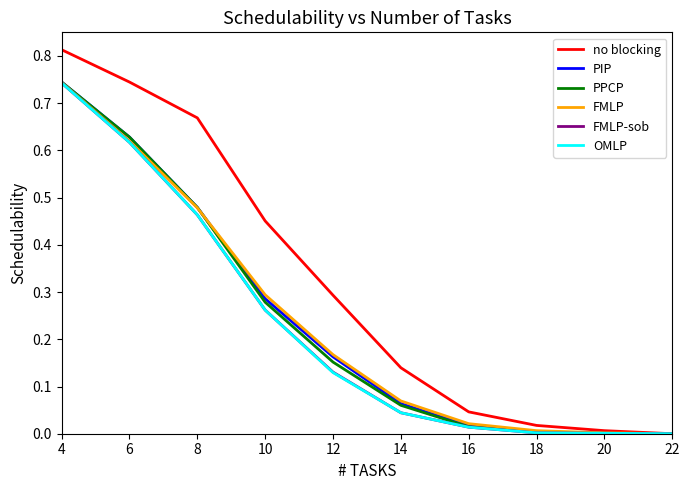

Which label corresponds to the largest value in the chart?

4